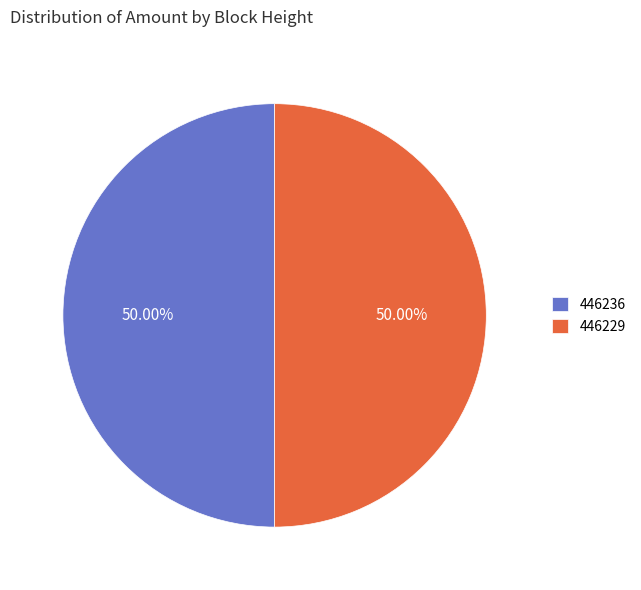

True or false: 446236 accounts for 59% of the total.

False